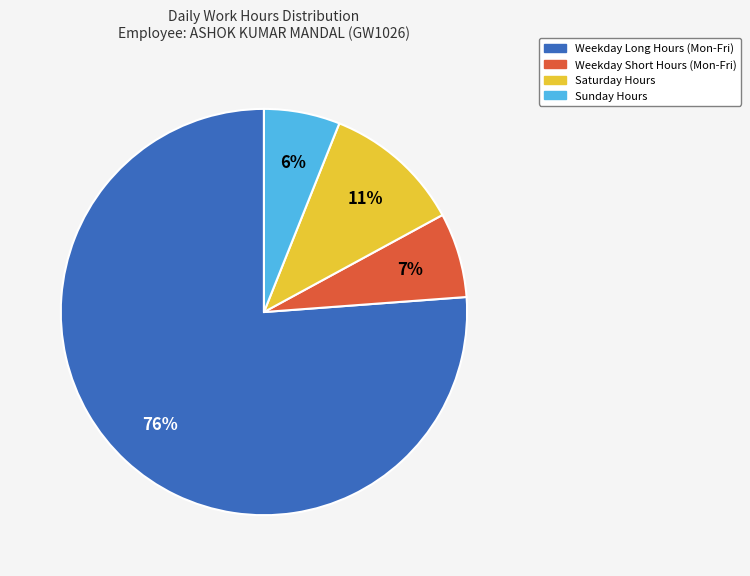

How many segments does this pie chart have?

4